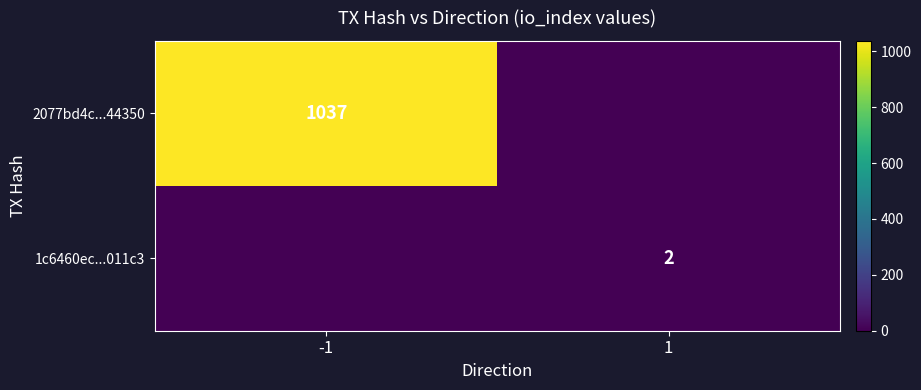

The value of 2077bd4c...44350 at -1 is 555. True or false?

False